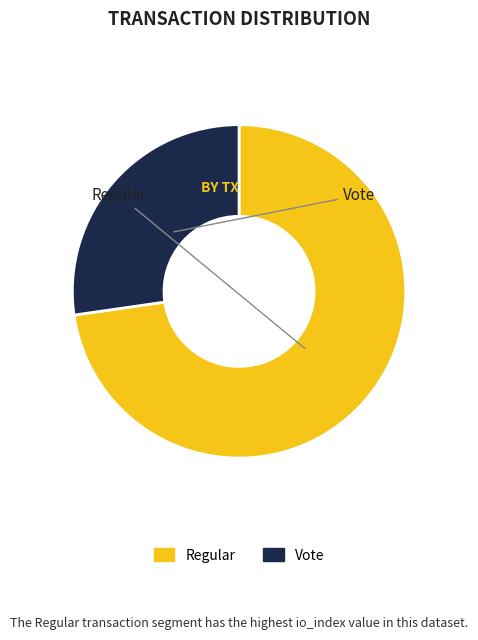

Approximately how many times larger is the value at Regular compared to Vote?

2.7